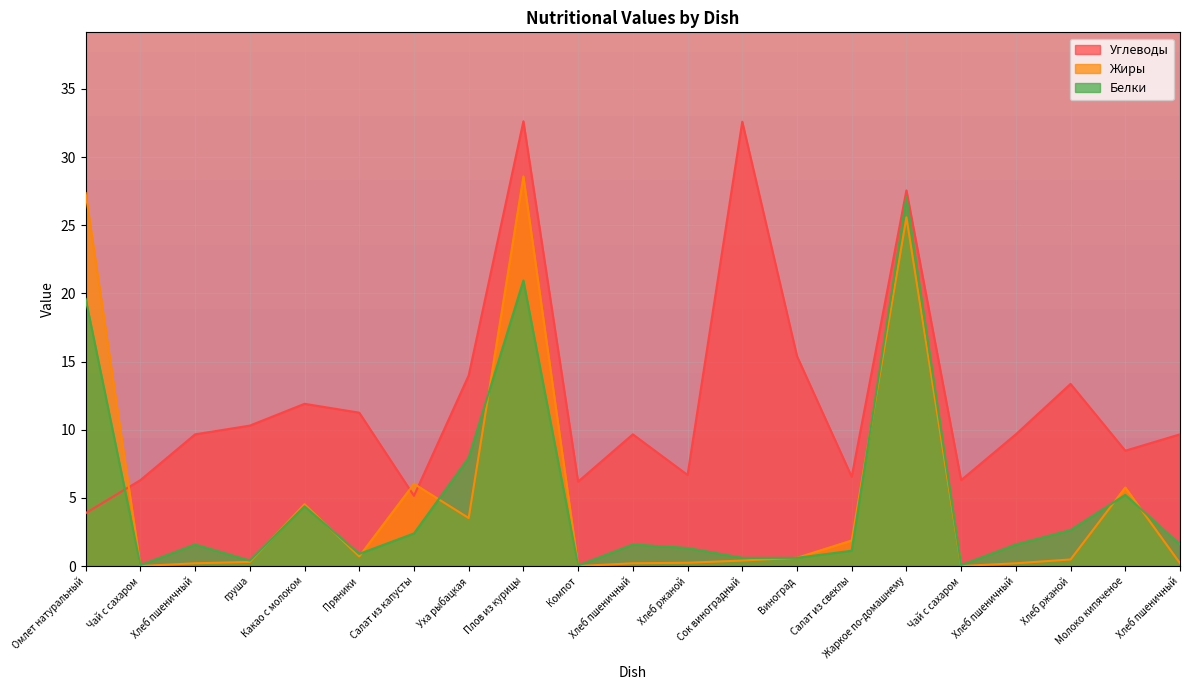

What is the label of the 13th point from the right?

Плов из курицы